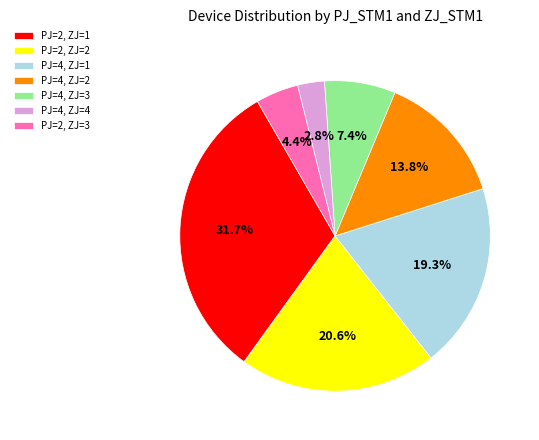

How many slices are in this pie chart?

7